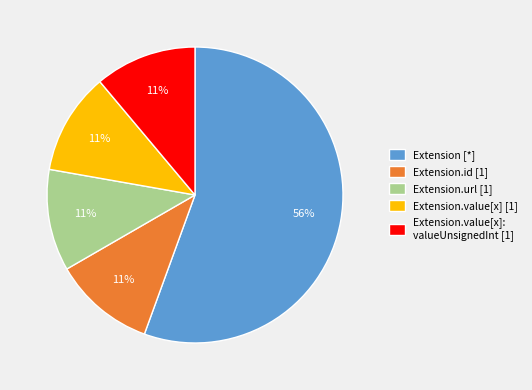

To the nearest percent, what is the average slice percentage?

20%